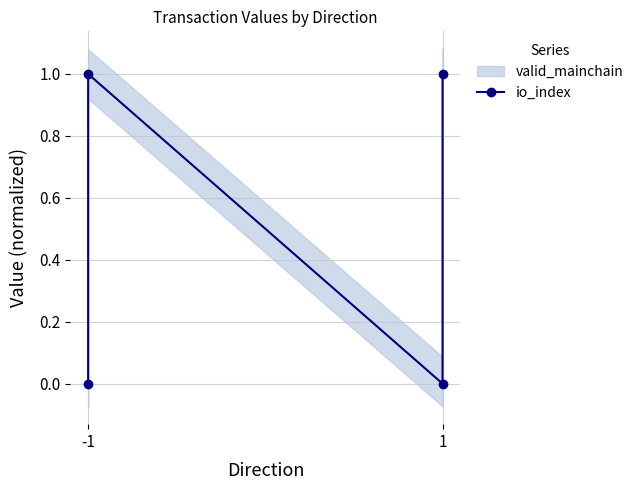

How many lines are shown in the chart?

1